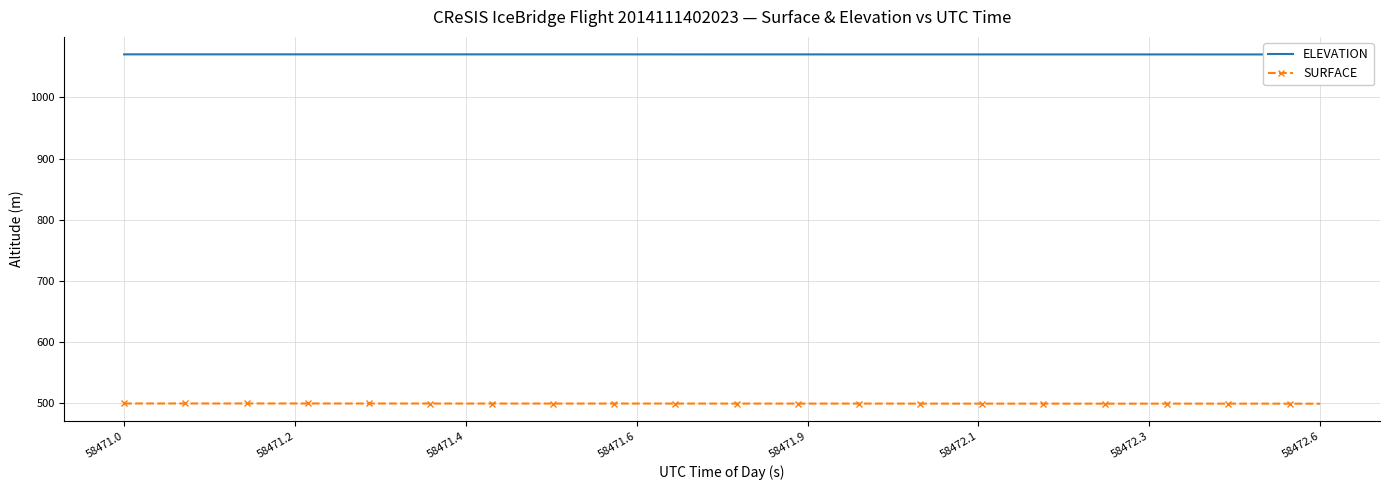

What is the smallest value displayed?

499.6